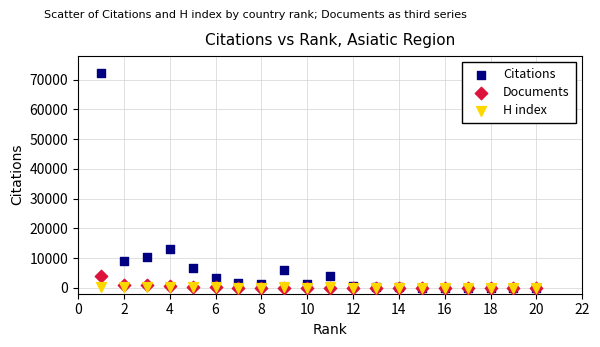

In the Citations series, what Y value is closest to 36026?

13094